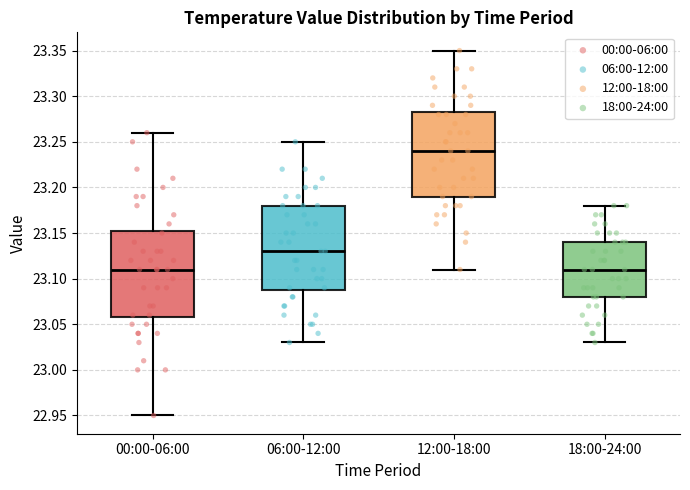

Where does the upper whisker of the box for 18:00-24:00 end on the y-axis? The values are not printed on the chart, so give them approximately, as read against the axis.

23.180